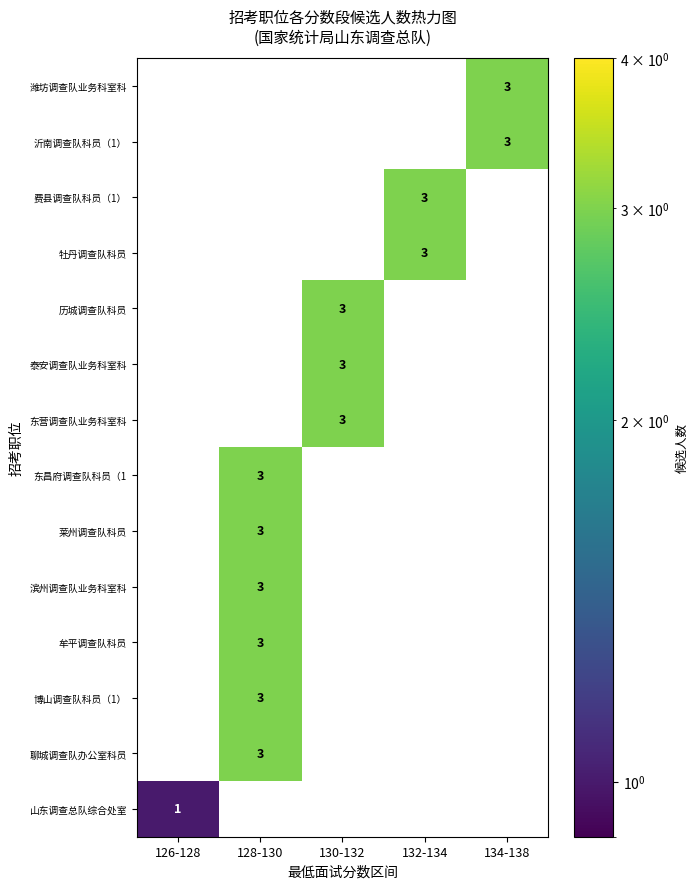

The 东昌府调查队科员（1 series shows 0 at 130-132. True or false?

True